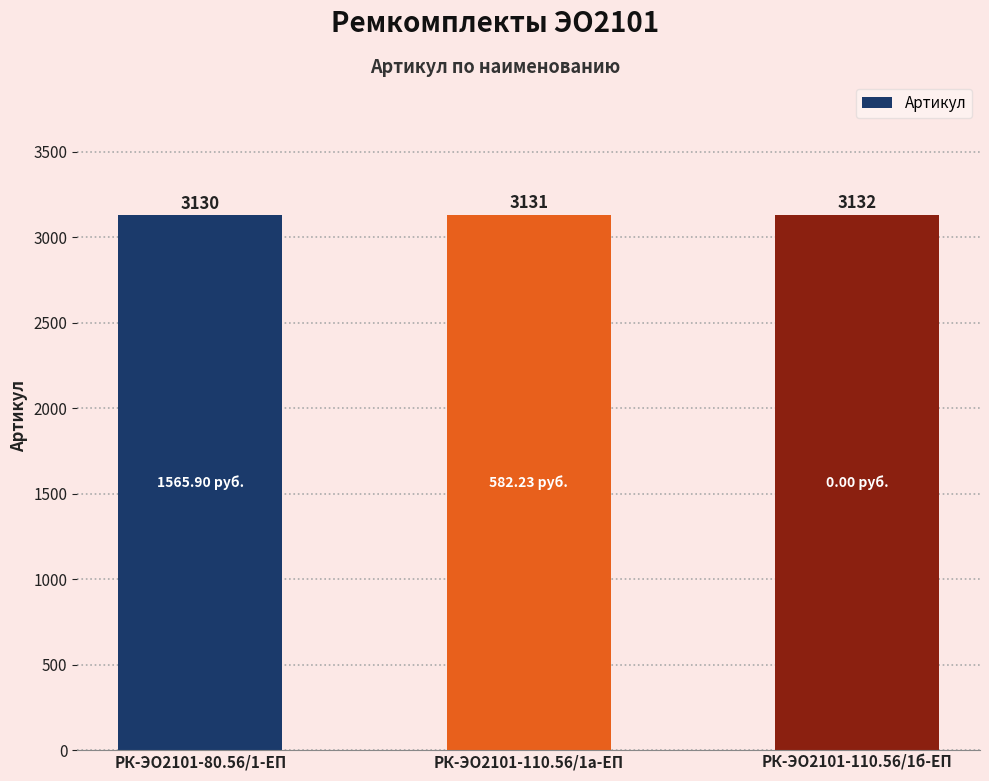

At which category does the chart reach its peak across all series?

РК-ЭО2101-110.56/1б-ЕП